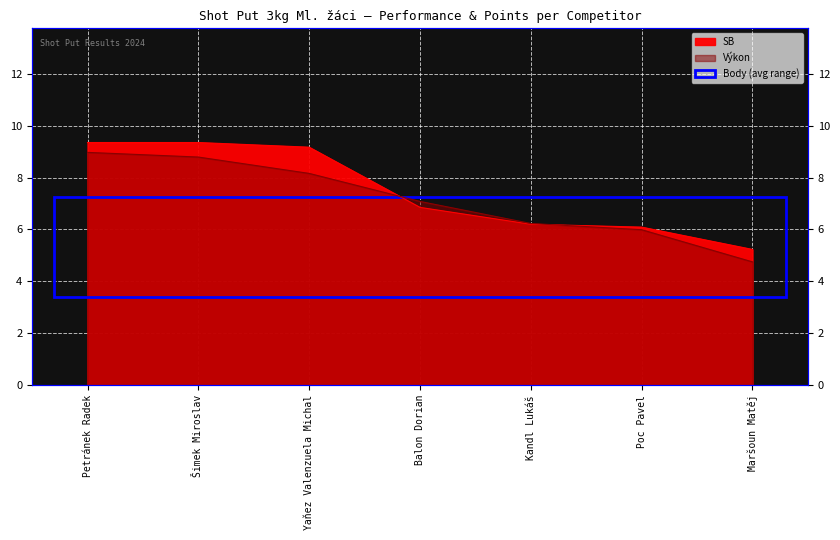

Between which two adjacent categories do Výkon and SB first intersect?

Yaňez Valenzuela Michal and Balon Dorian